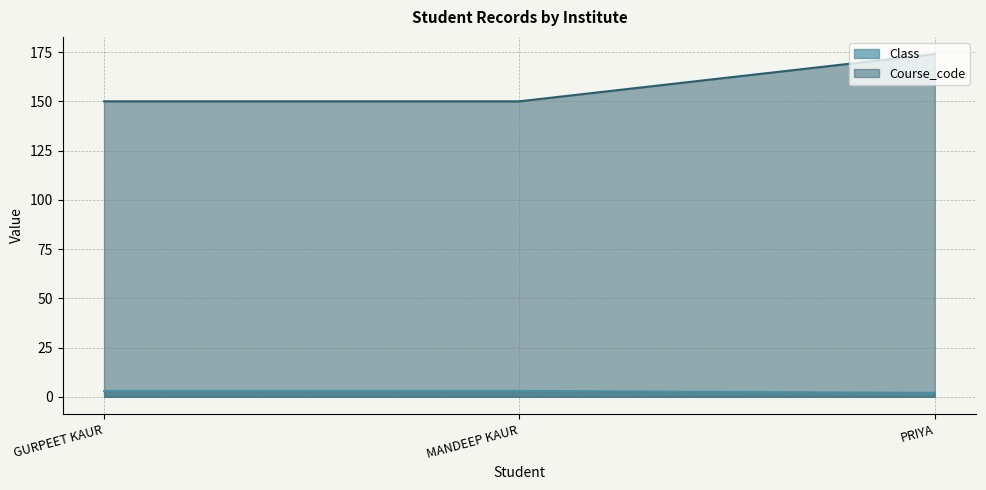

At which label is Course_code closest to 162?

GURPEET KAUR